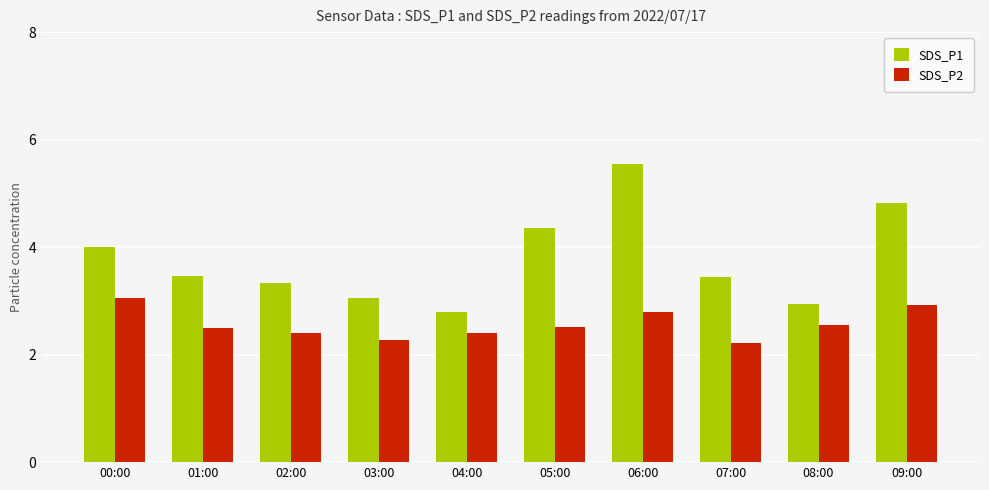

What is the label of the 5th bar from the right?

05:00